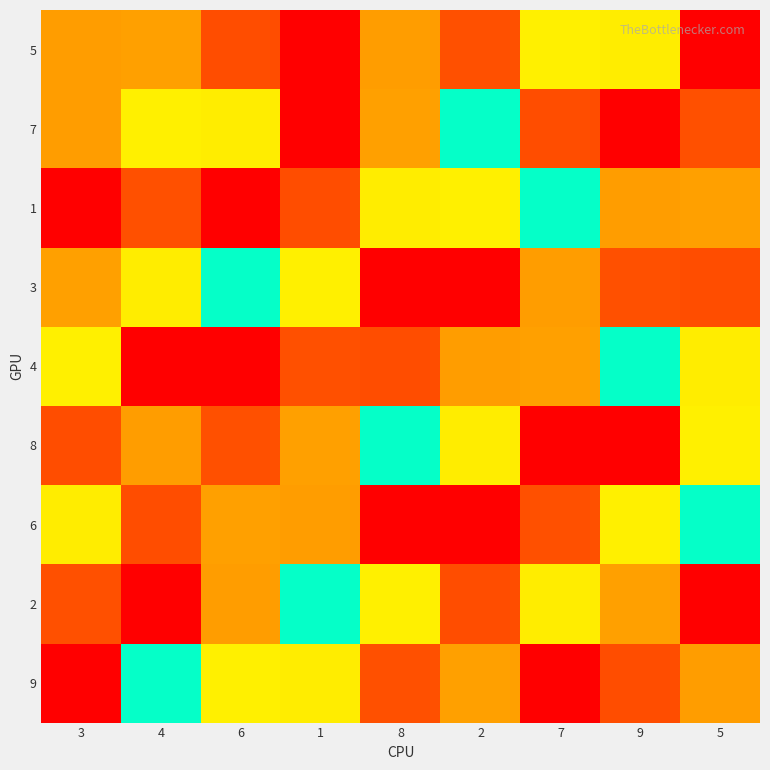

How many categories are shown in the chart?

9